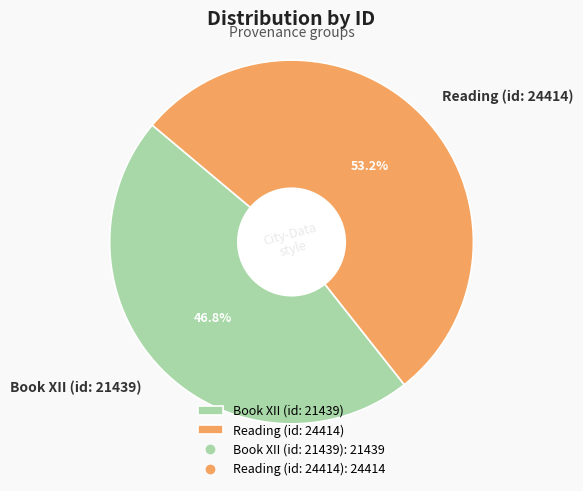

Which slice represents more than half of the pie?

Reading (id: 24414)